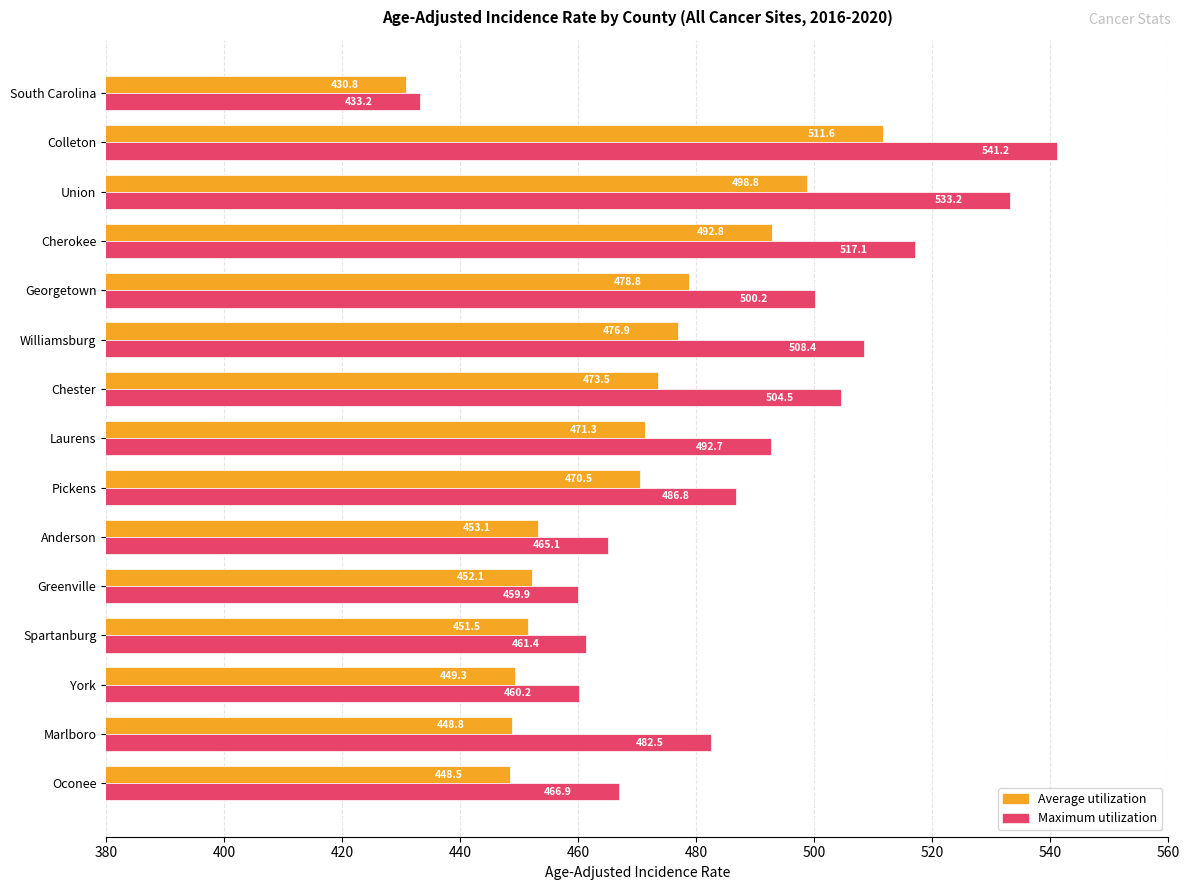

What is the lowest value of the Maximum utilization series?

433.2